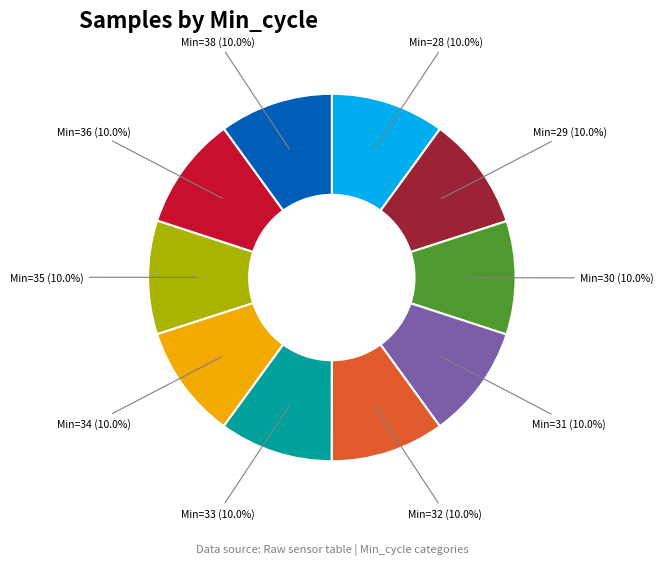

Is there any slice that represents more than half of the pie?

No